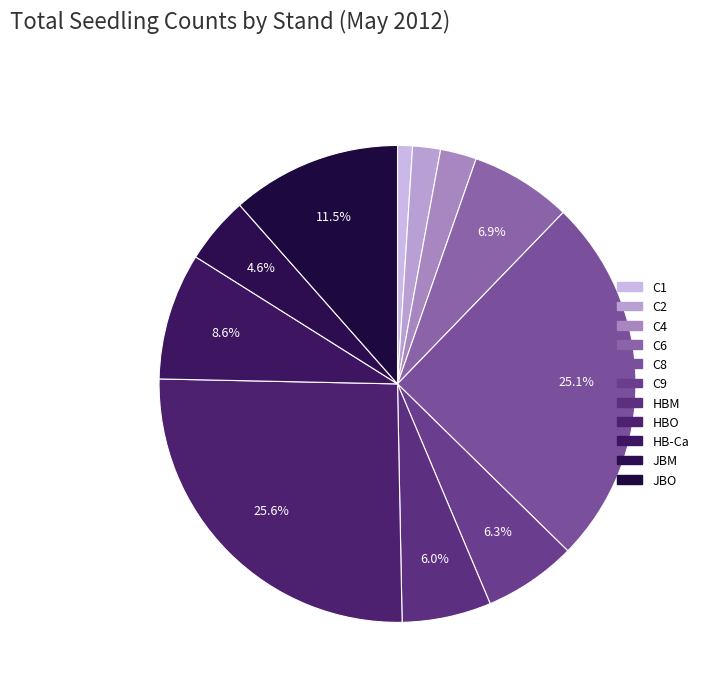

Count the number of slices in the pie.

11